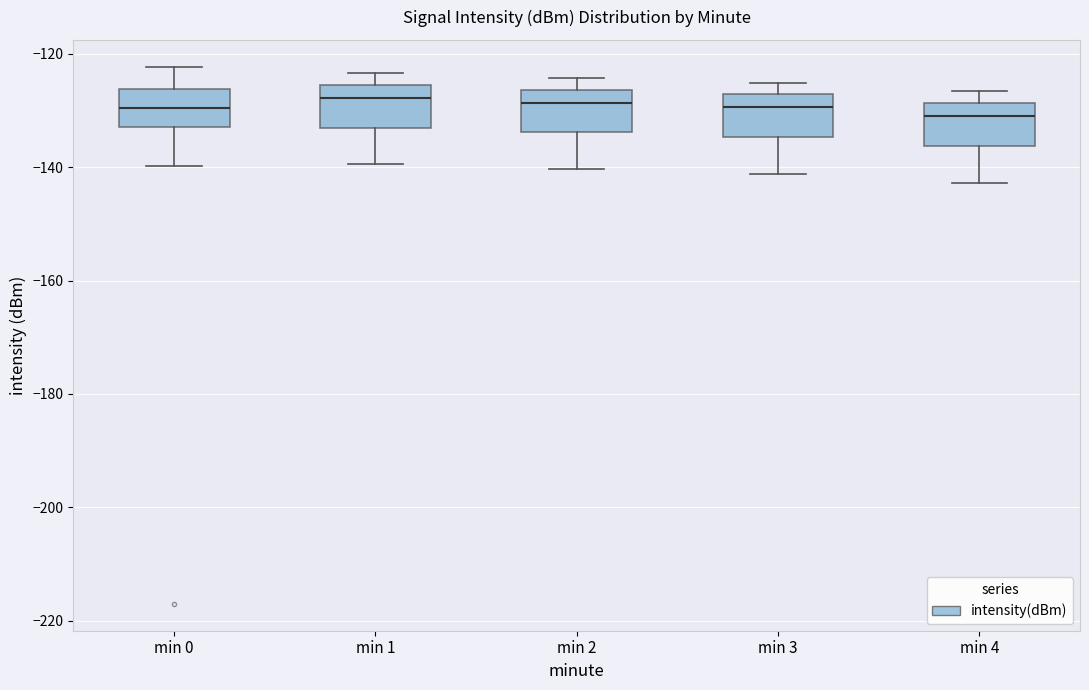

Where is the lower edge of the box for min 4 on the y-axis? The values are not printed on the chart, so give them approximately, as read against the axis.

-136